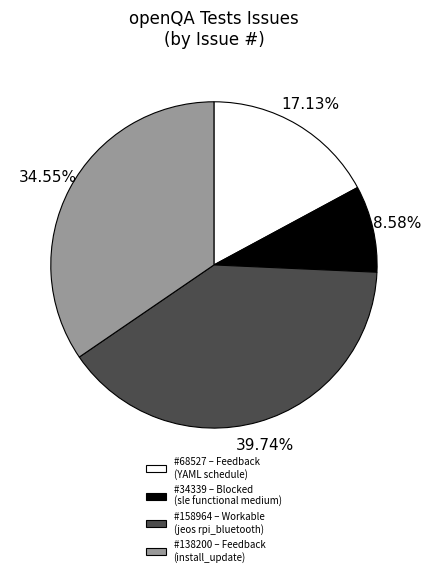

Is there a majority slice in this chart?

No